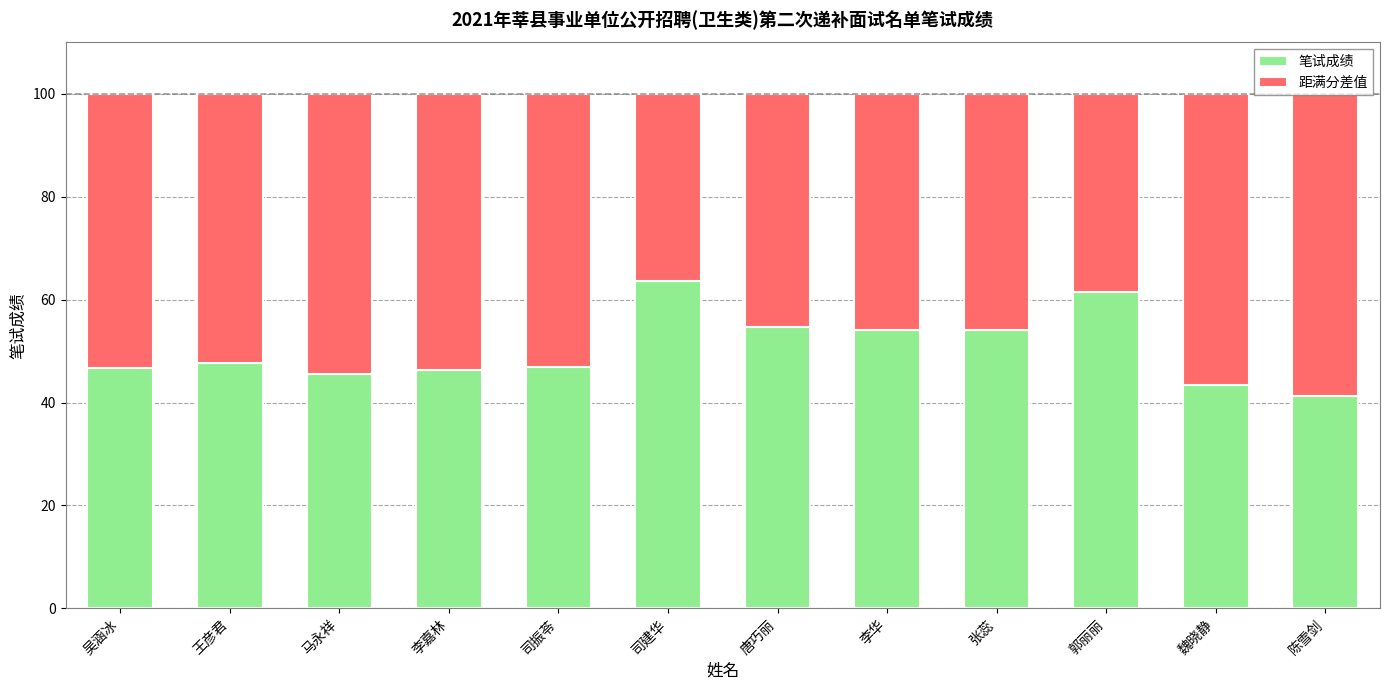

What is the total value across all series at 陈雪剑?

100.0